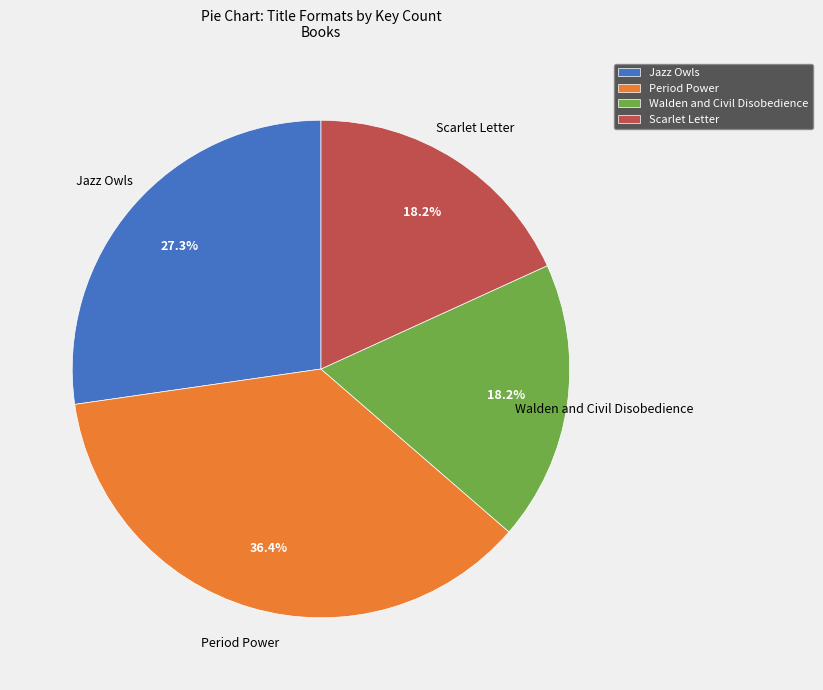

What is the largest slice in the pie chart?

Period Power